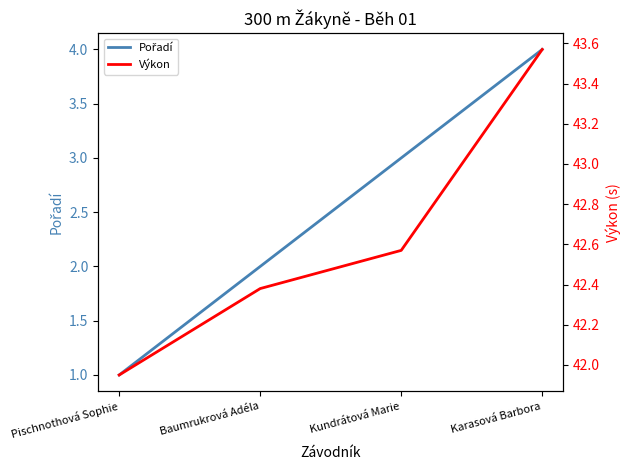

Which series has the largest total across all categories?

Výkon